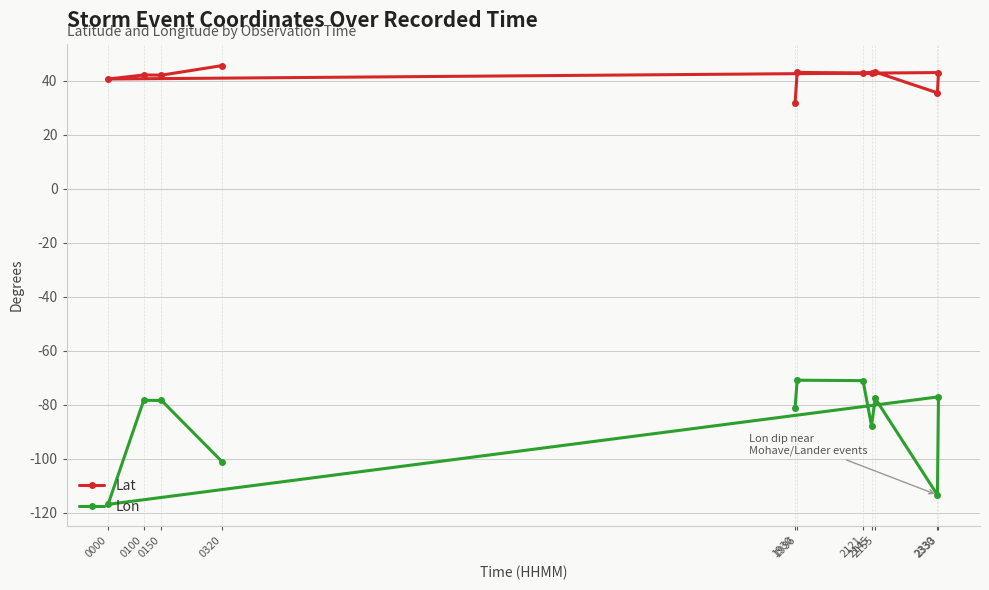

Reading left to right, list all the values displayed in this chart.

Lat: 1930=31.6	1936=43.1	2121=42.8	2145=43.0	2155=43.3	2330=35.5	2333=43.0	0000=40.6	0100=42.1	0150=42.1	0320=45.6
Lon: 1930=-81.3	1936=-70.9	2121=-71.1	2145=-87.9	2155=-77.6	2330=-113.4	2333=-77.1	0000=-116.9	0100=-78.4	0150=-78.4	0320=-101.1